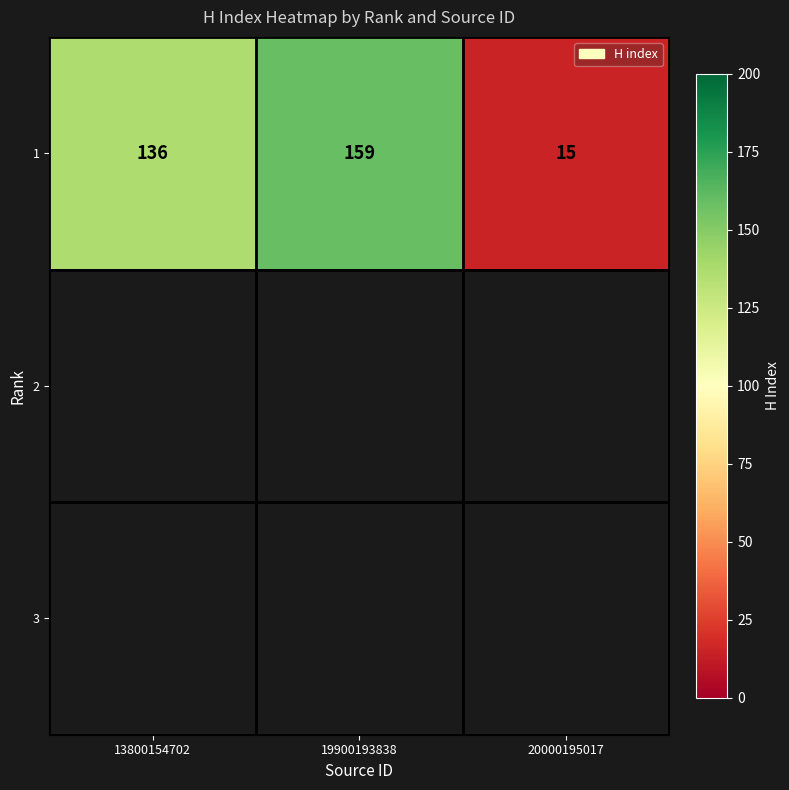

How many values exceed 136?

1